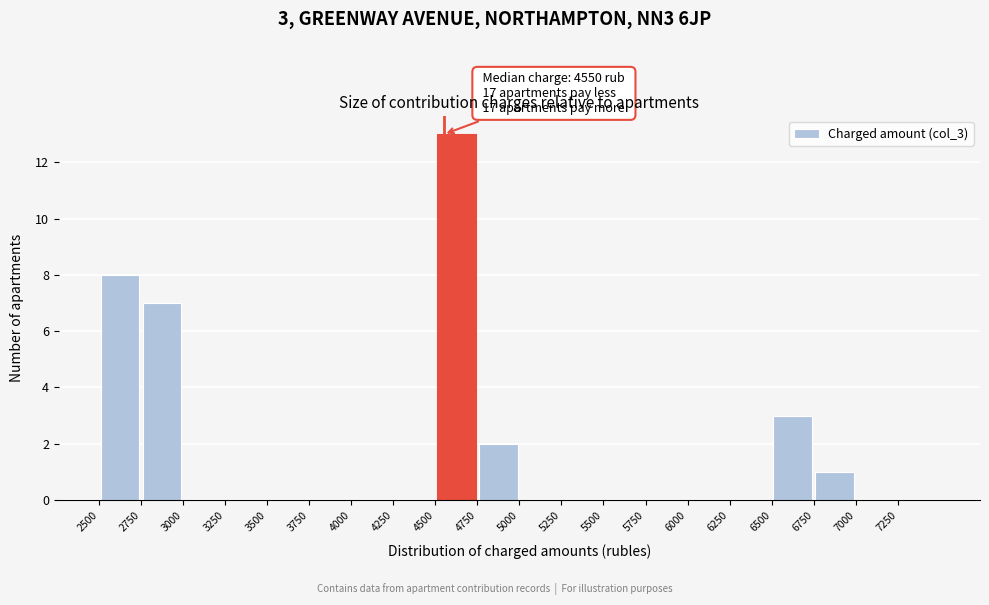

Over which range of the x-axis is the bar tallest?

4500 to 4750